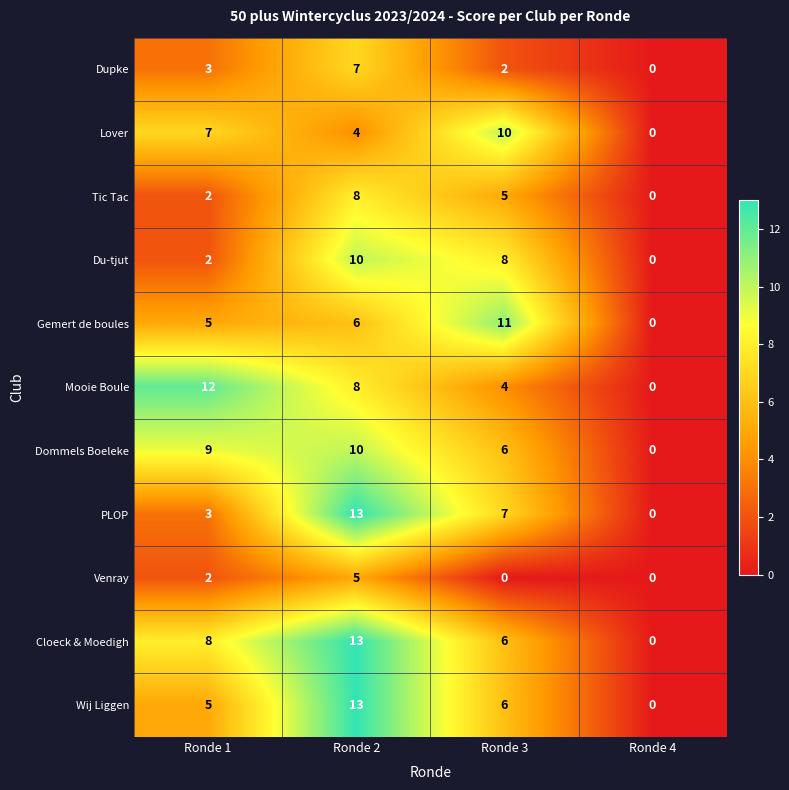

What is the average value of the Dupke series?

3